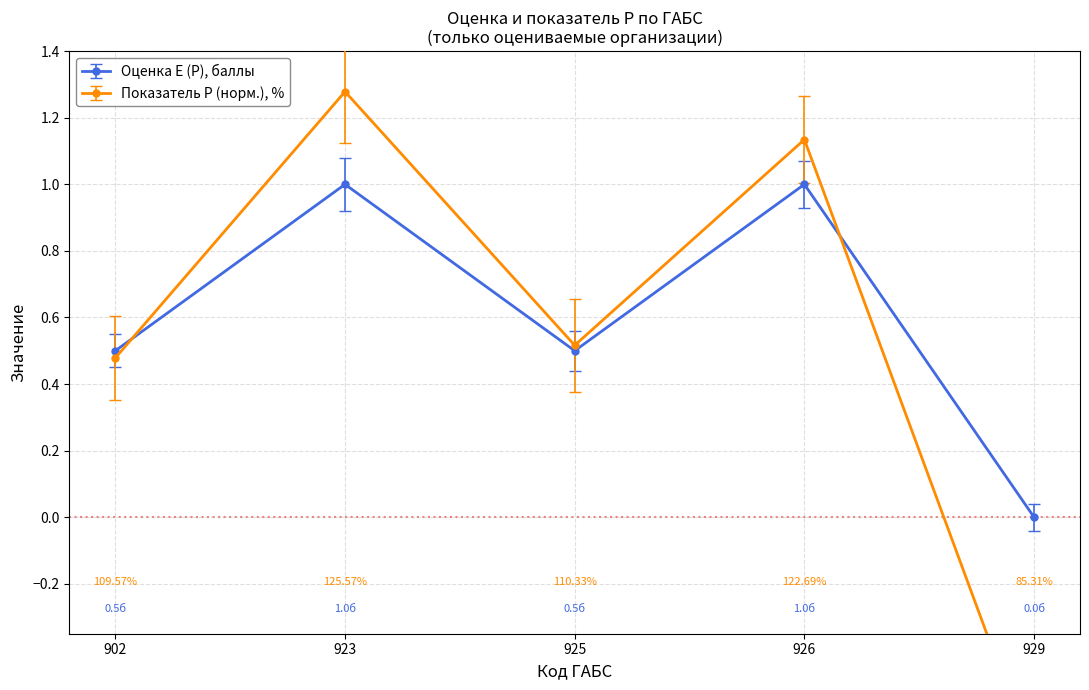

Rank the series by their maximum value, from highest to lowest.

Показатель P, %, Оценка E (P), баллы